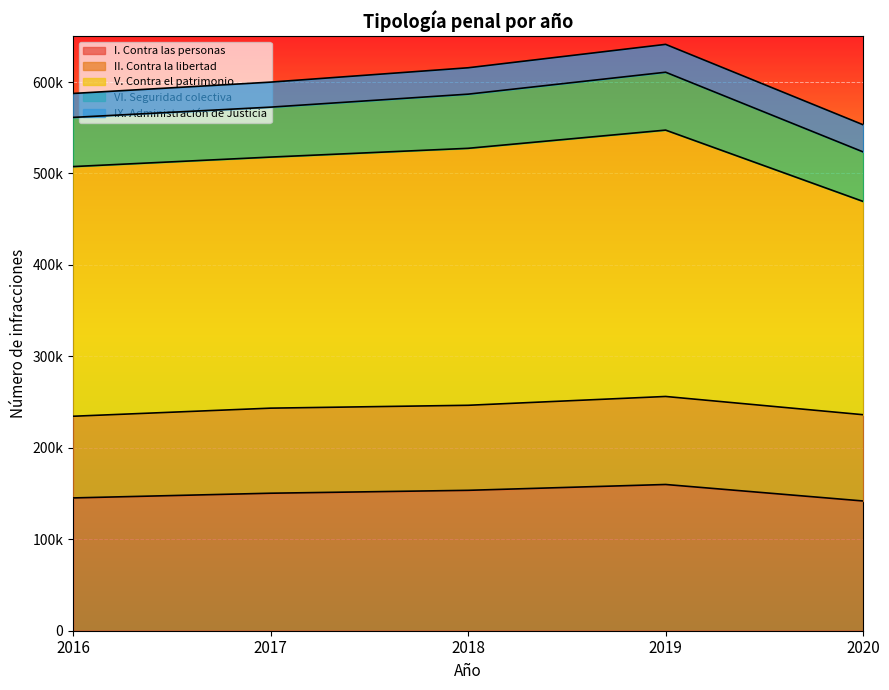

What is the approximate value of I. Contra las personas at 2017, to the nearest 10?

150360